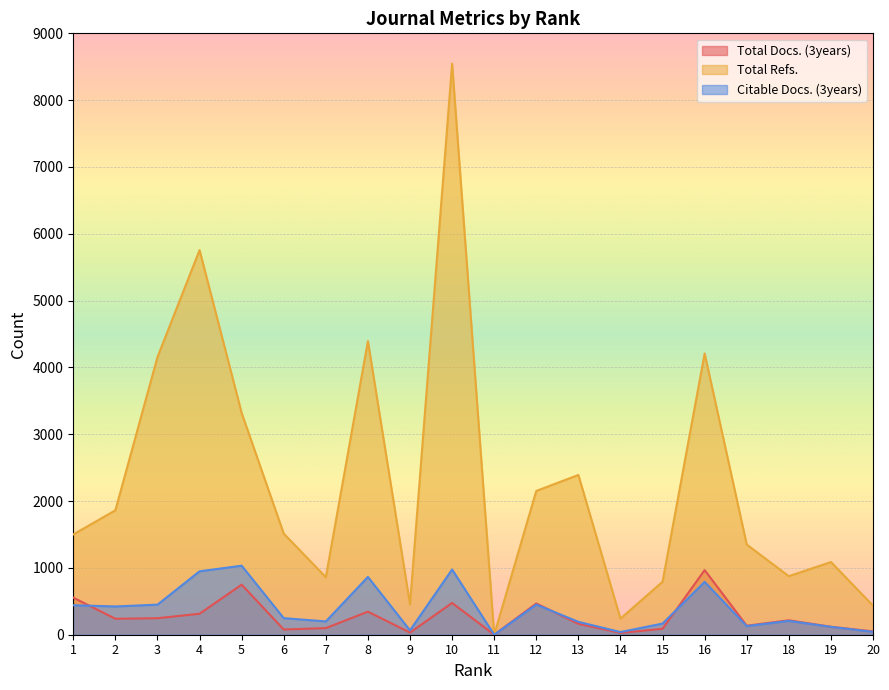

Does the chart display data point markers on the line(s)?

No